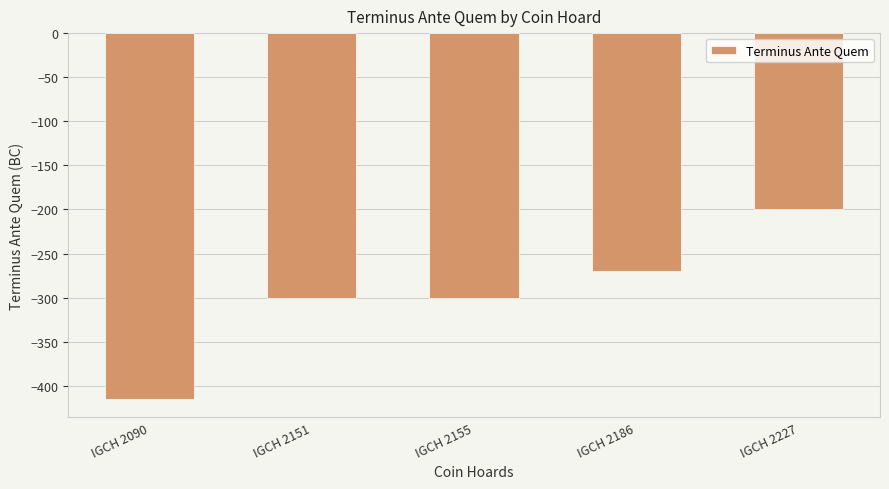

What is the value of the 5th bar from the left?

-200